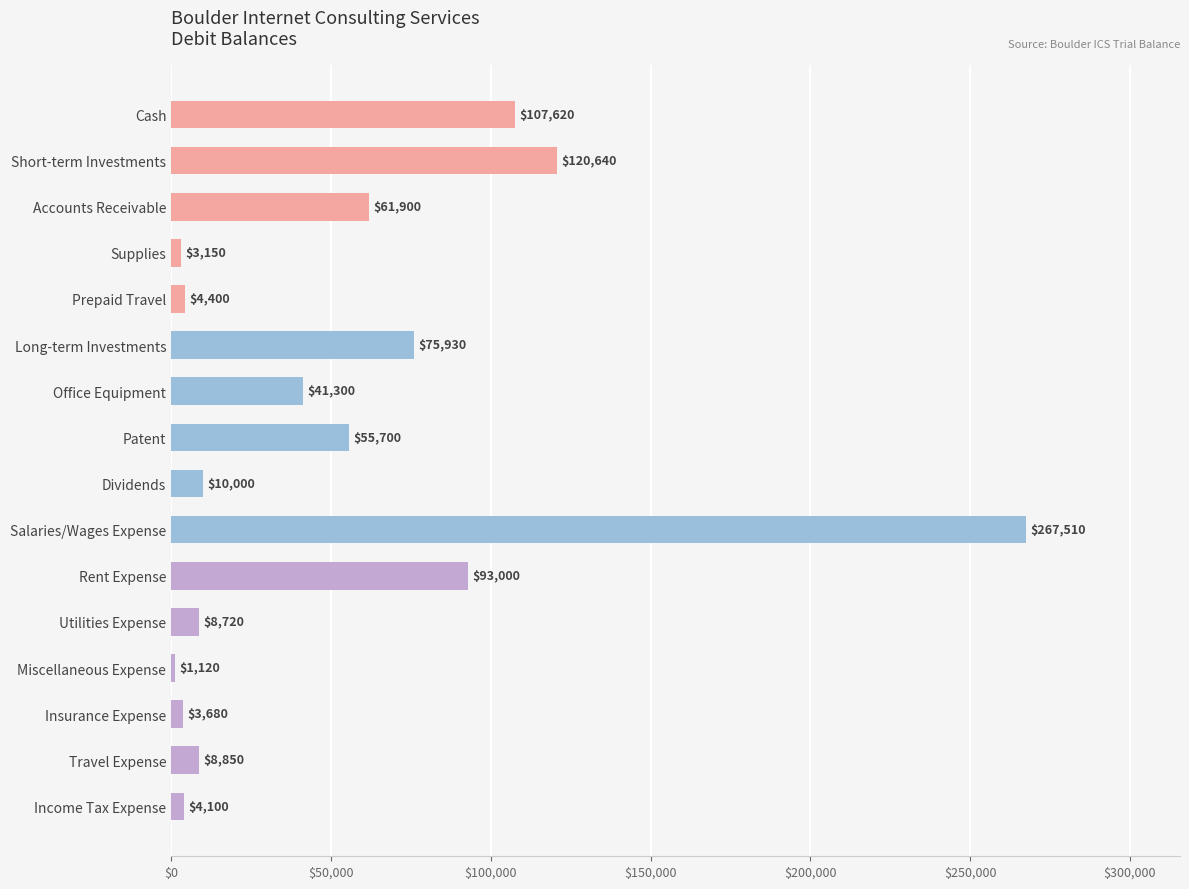

What is the difference between the maximum and minimum values?

266390